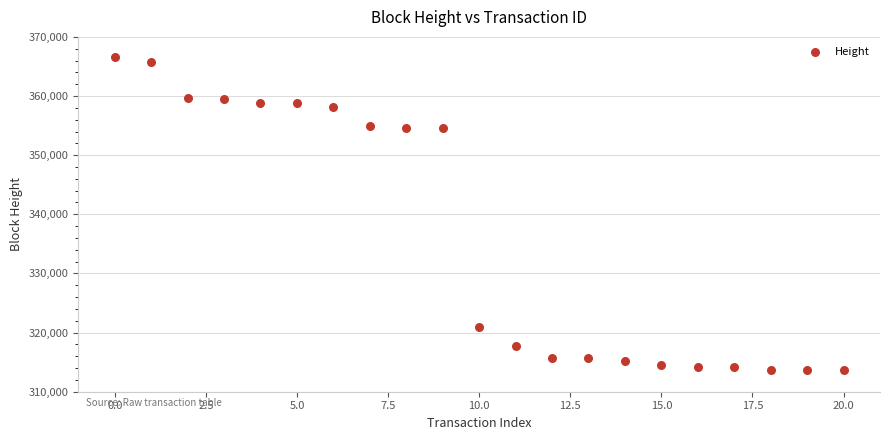

What is the range of Y values (max minus min)?

52920